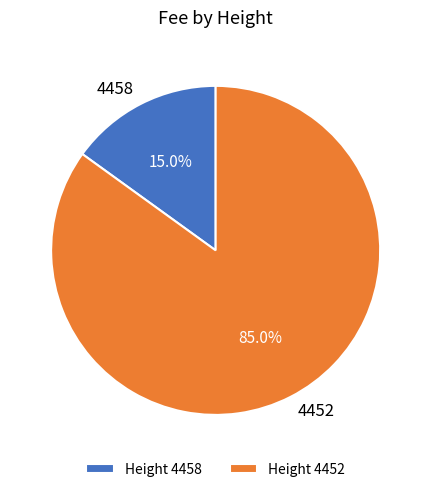

How many slices are in this pie chart?

2